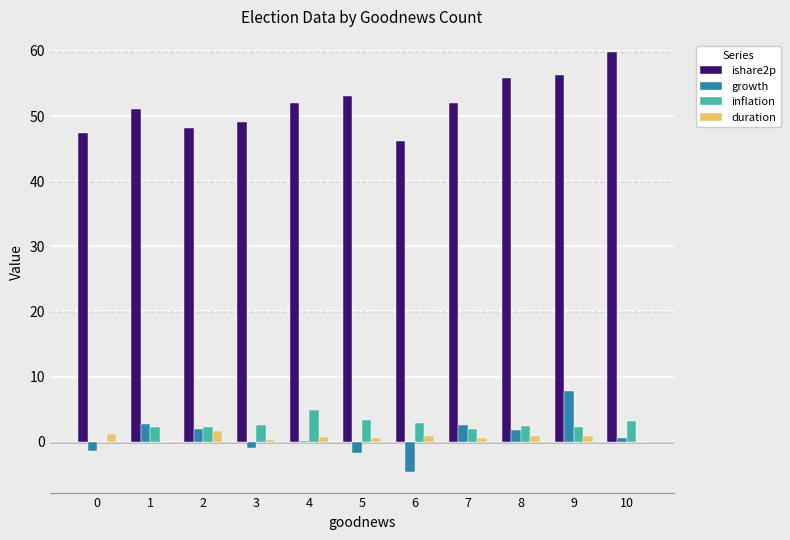

What is the average value of the growth series?

0.8